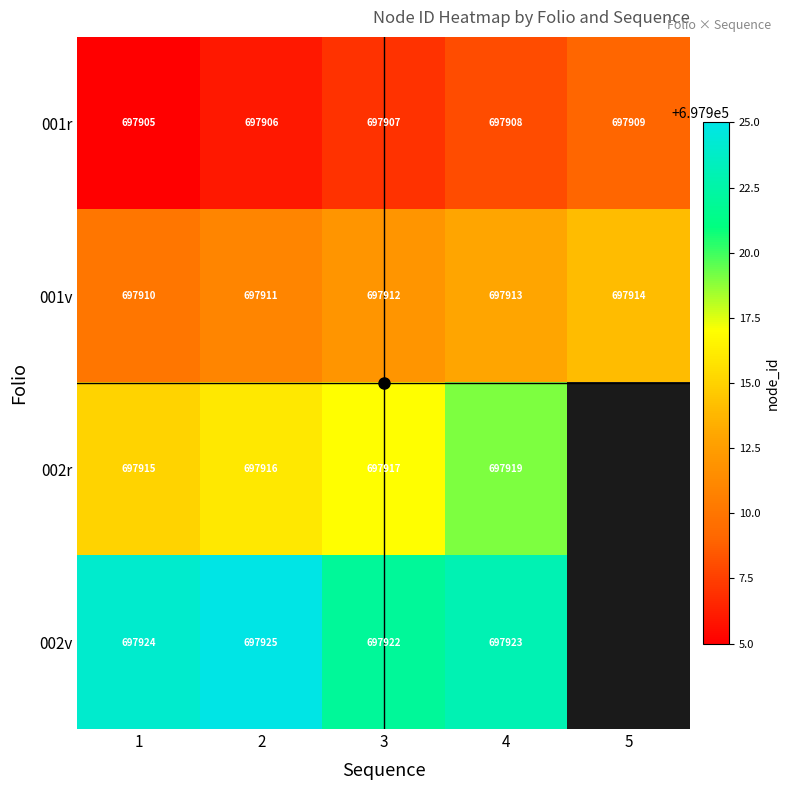

Between 2 and 5, which series saw the biggest shift?

001r